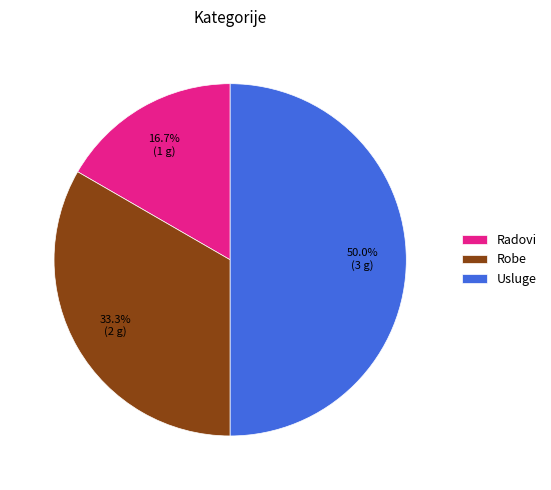

How many slices are in this pie chart?

3